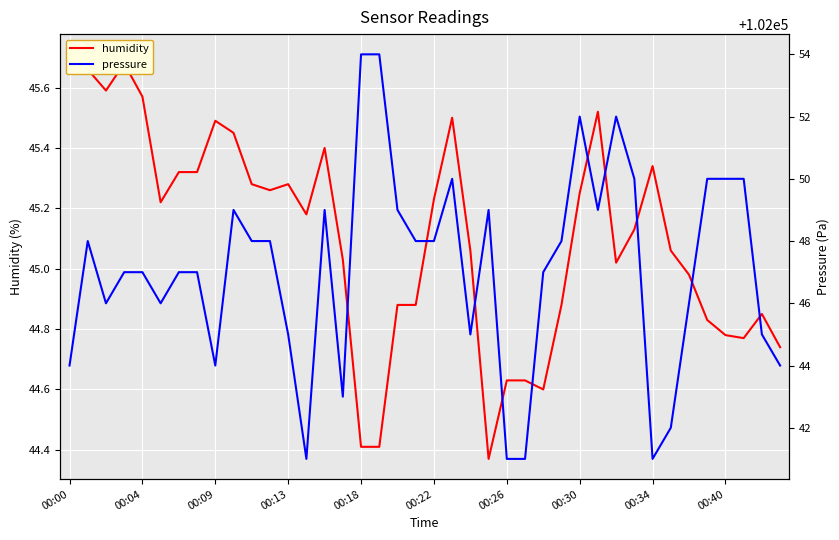

List the series in order of their peak value, highest first.

pressure, humidity